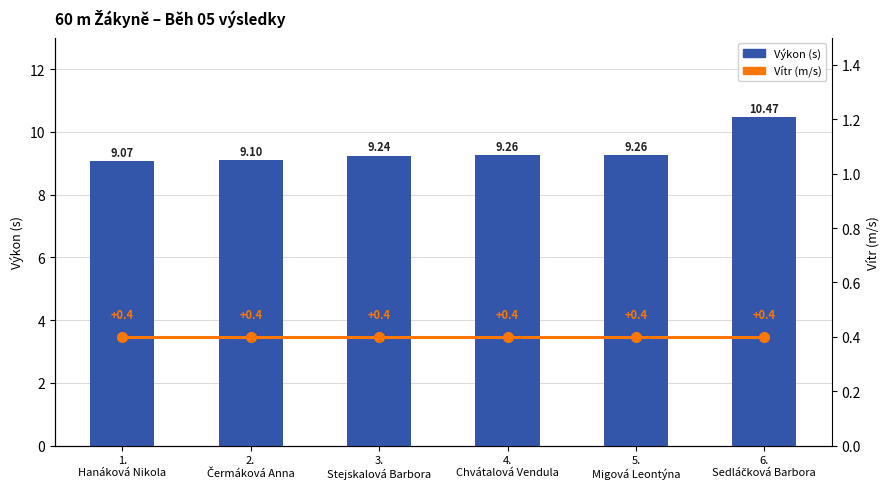

What is the value of the Vítr (m/s) bar at the 3rd from the left?

0.4